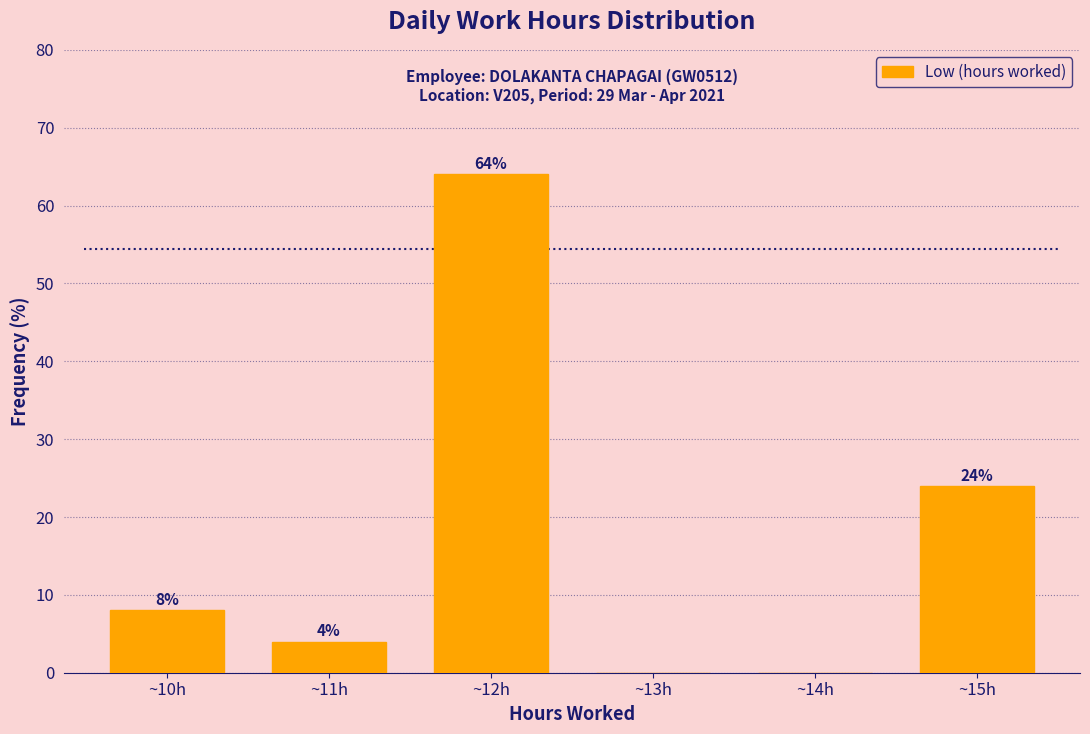

Which range on the x-axis has the tallest bar?

11.5 to 12.5